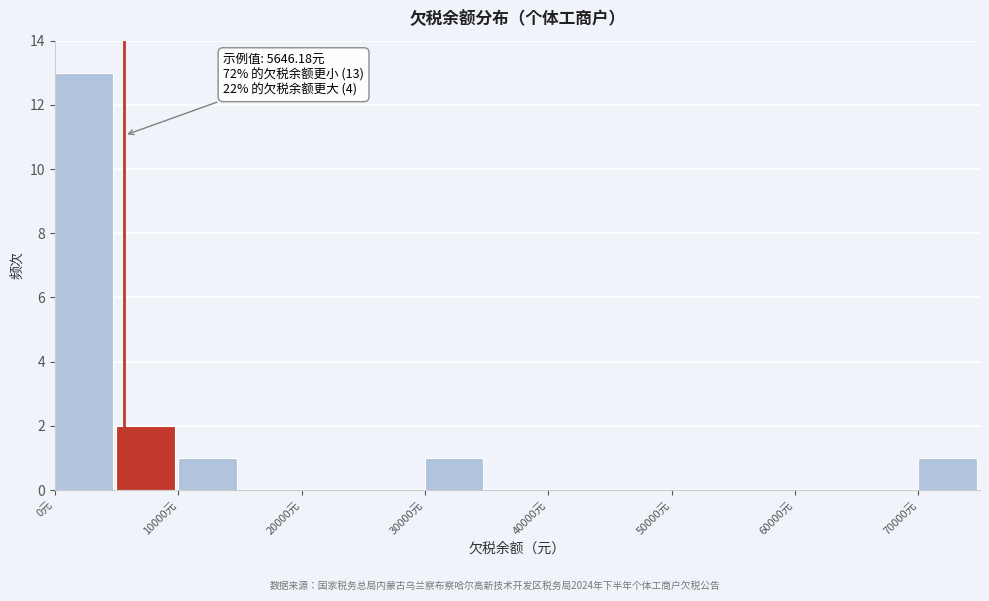

Over which range of the x-axis is the bar tallest?

0 to 5000